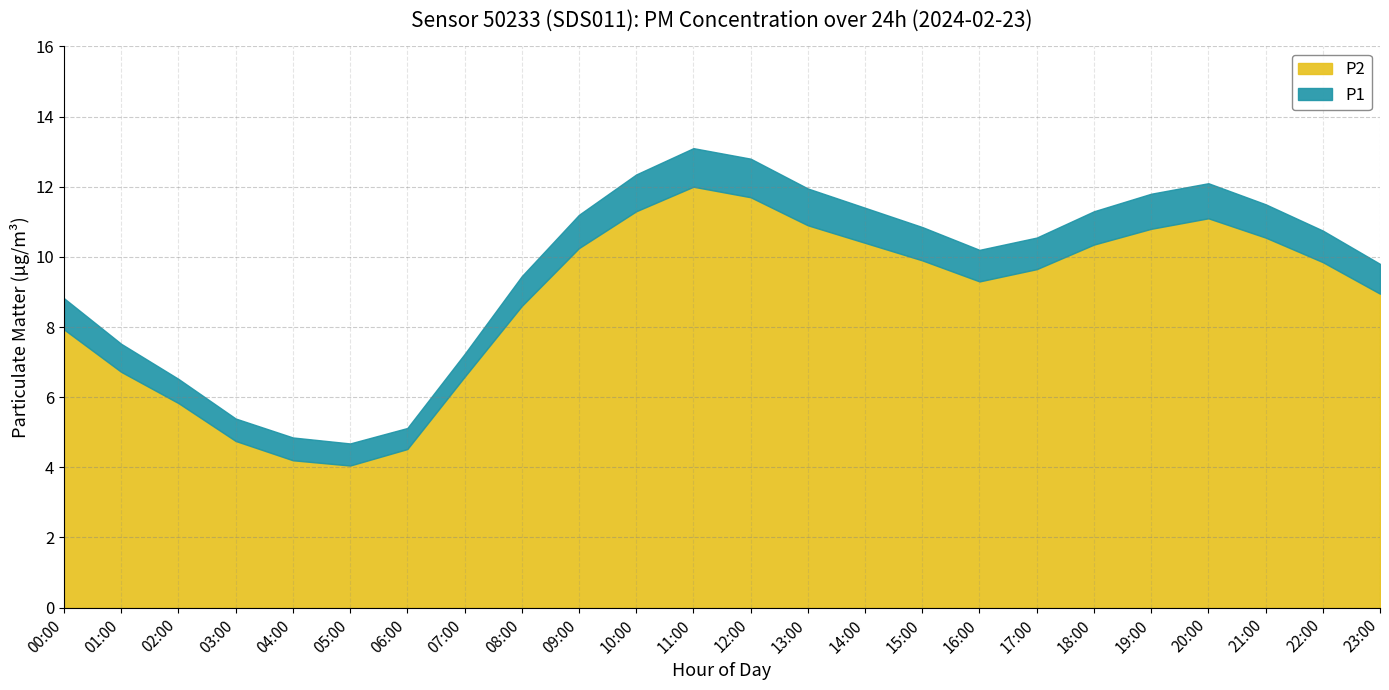

Does the chart have visible grid lines?

Yes